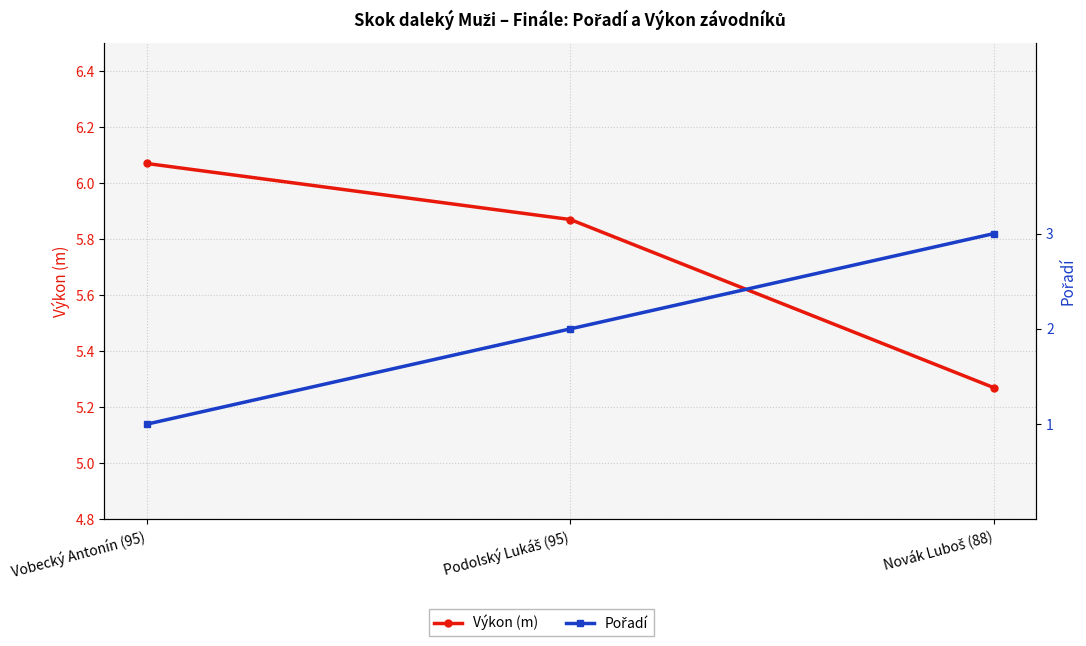

At Novák Luboš (88), list the series in order from smallest to largest.

Pořadí, Výkon (m)